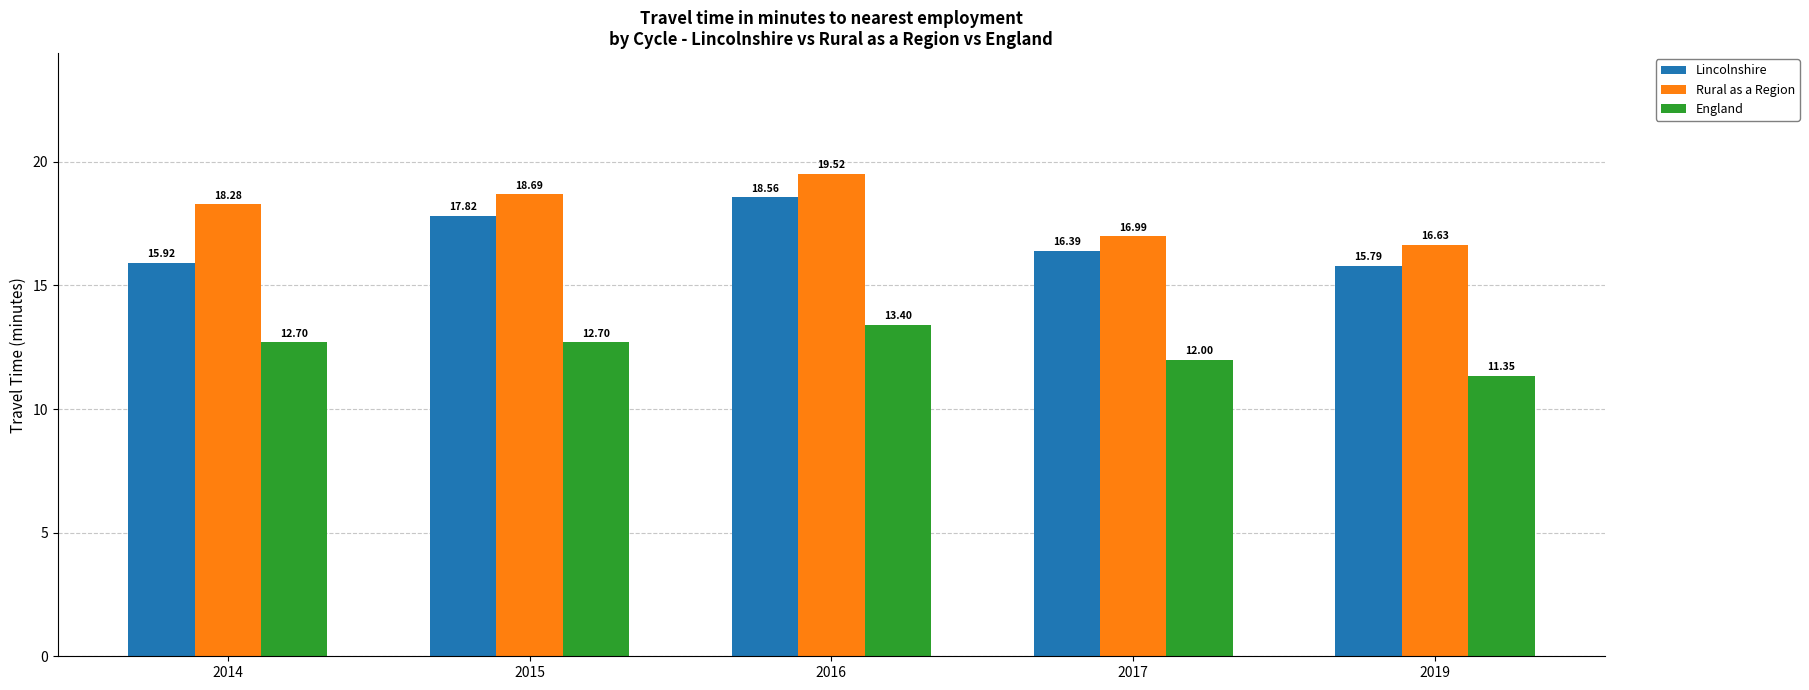

Which category has the highest value in the England series?

2016